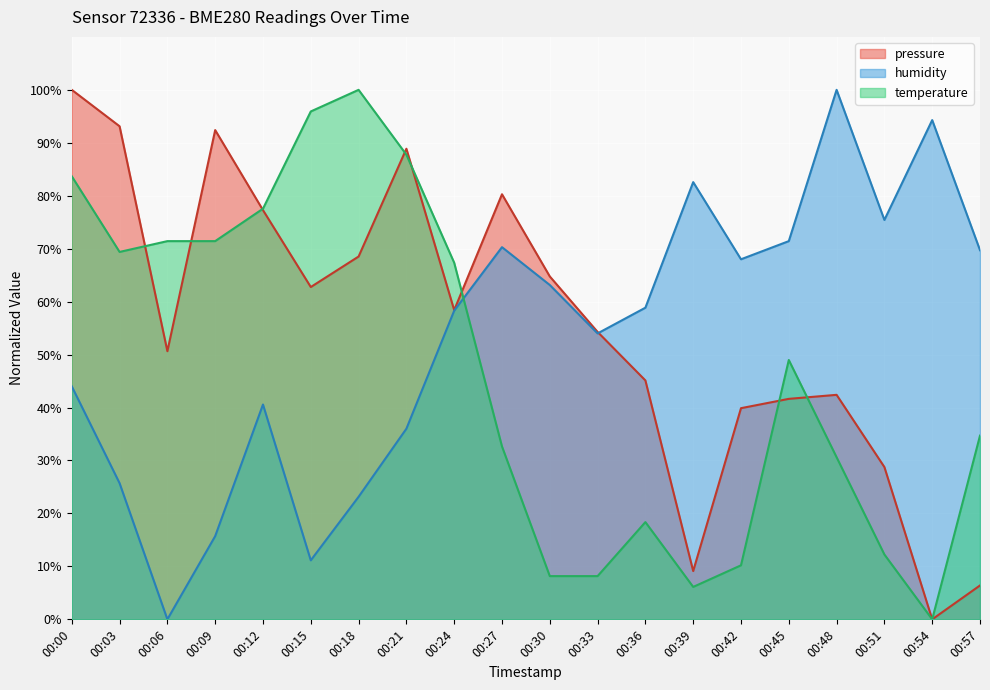

What is the sum of all temperature values?

934.7